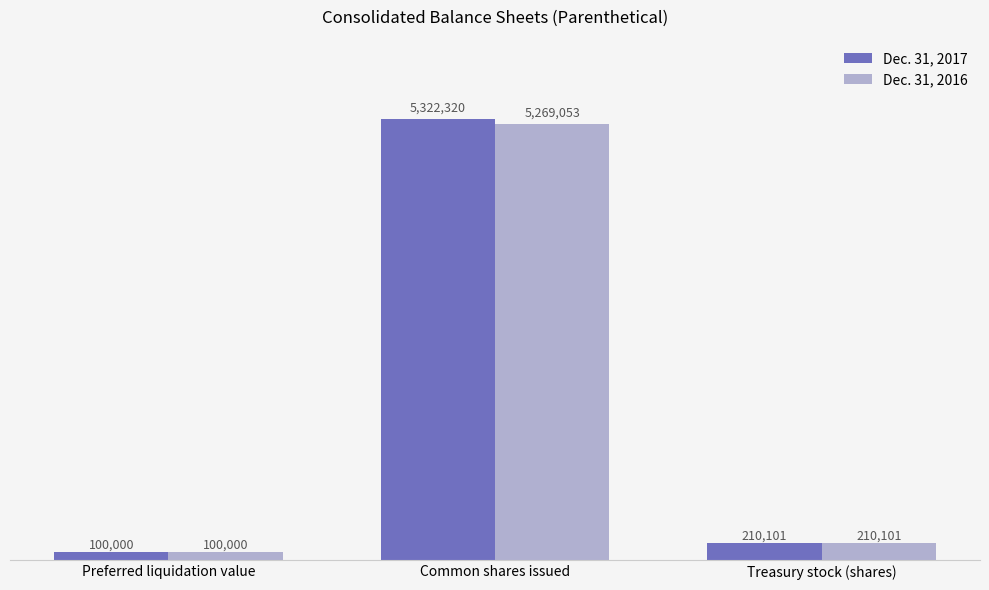

What are all the series names shown in the legend?

Dec. 31, 2017, Dec. 31, 2016